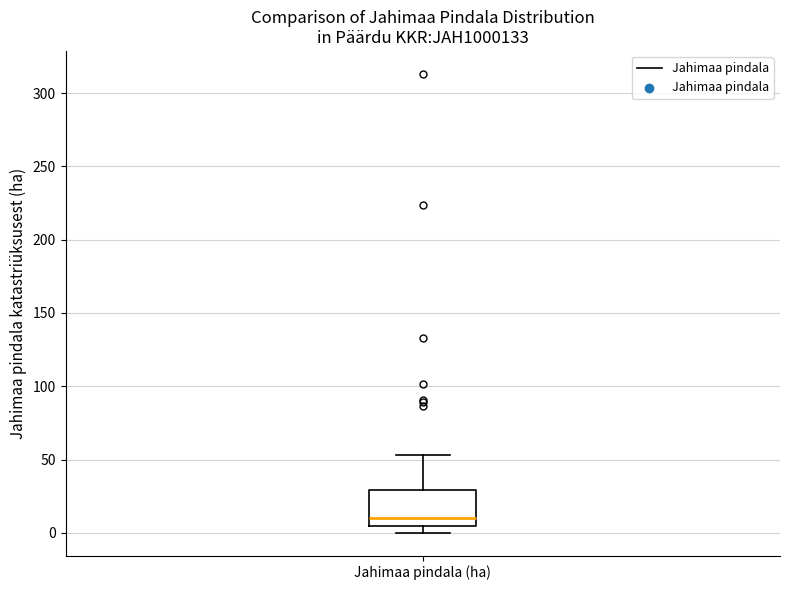

Read this box plot against the y-axis: the position of the median line, the range covered by the box, and the ends of both whiskers. The values are not printed on the chart, so give them approximately, as read against the axis.

median 10, box 5 to 30, whiskers 0 to 55